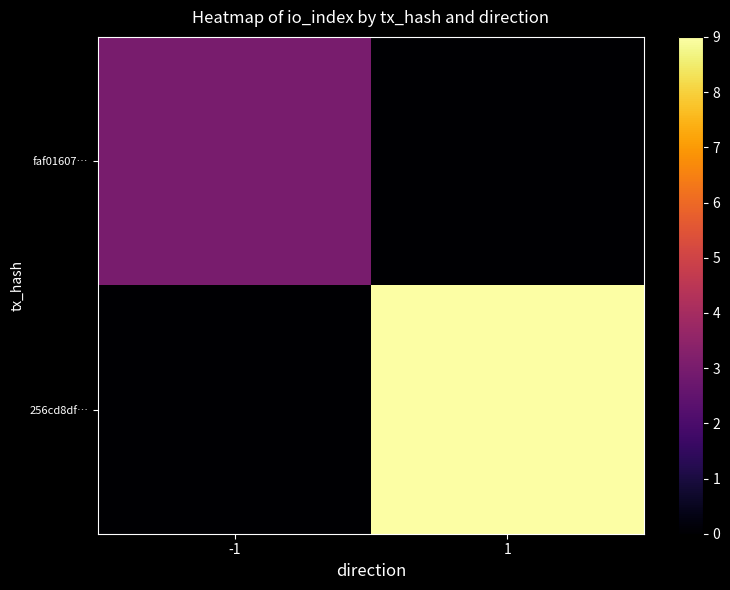

Which series has the largest total across all categories?

256cd8df…